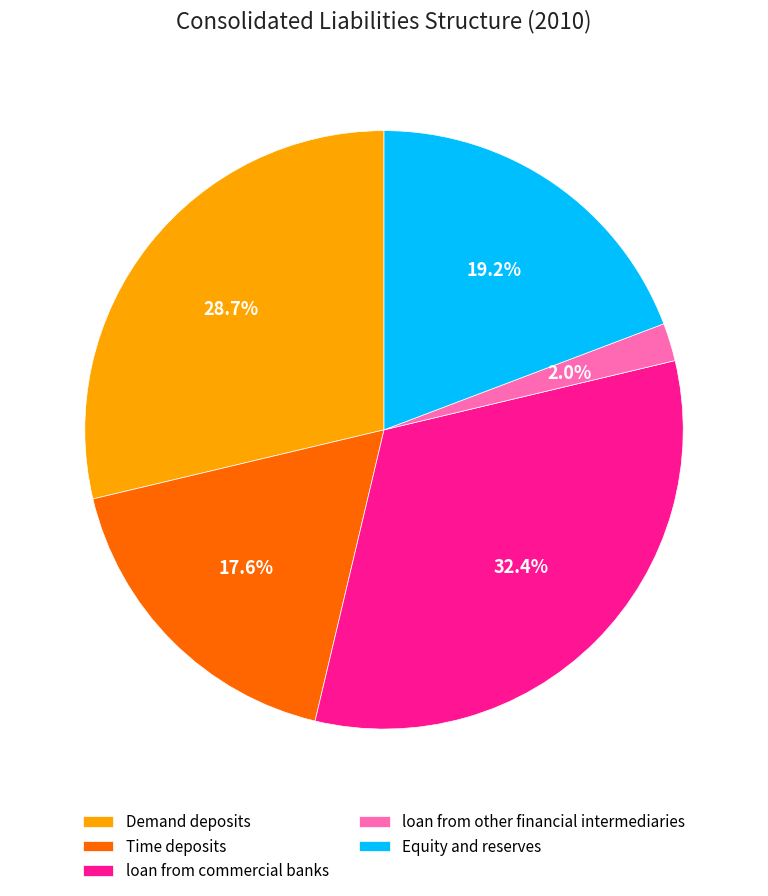

Is the sum of loan from other financial intermediaries and Equity and reserves greater than half?

No